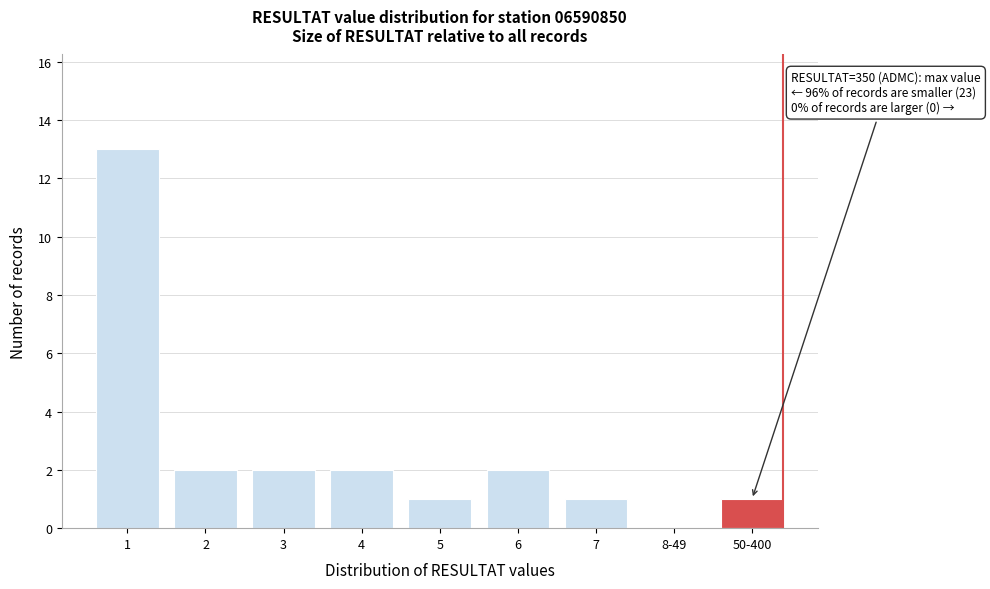

Reading left to right, list all the values displayed in this chart.

1=13	2=2	3=2	4=2	5=1	6=2	7=1	8-49=0	50-400=1